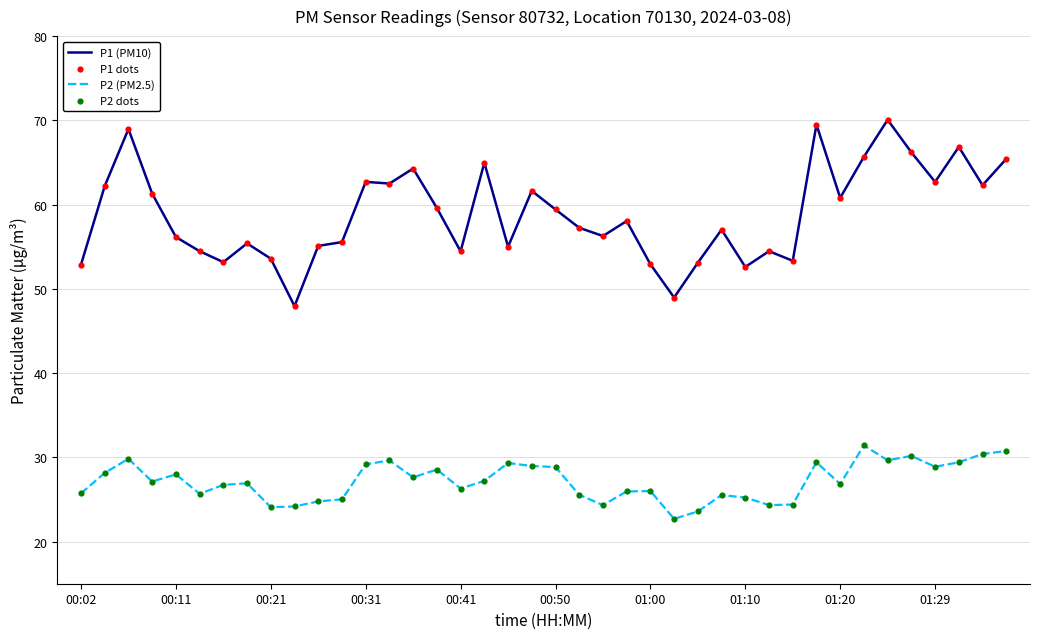

Which series has the largest total across all categories?

P1 (PM10)